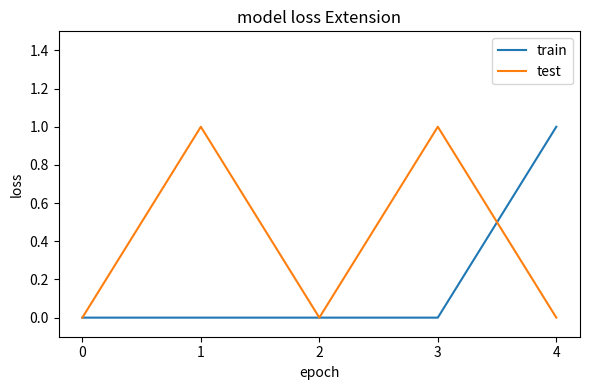

Which series has the largest total across all categories?

test